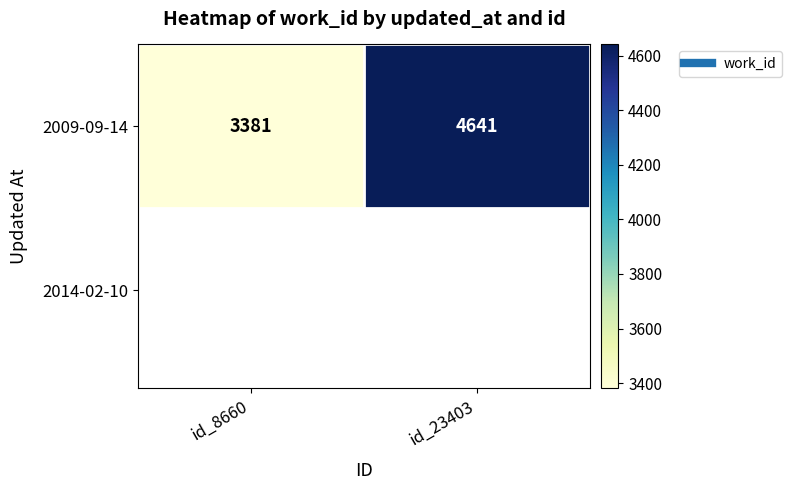

What is the change in value from id_8660 to id_23403?

+1260